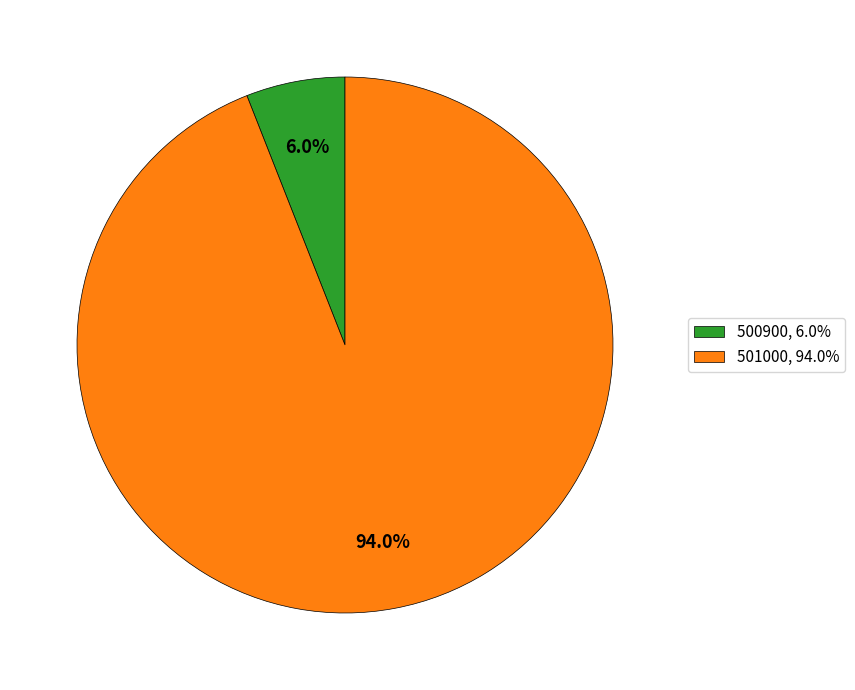

Count the number of slices in the pie.

2